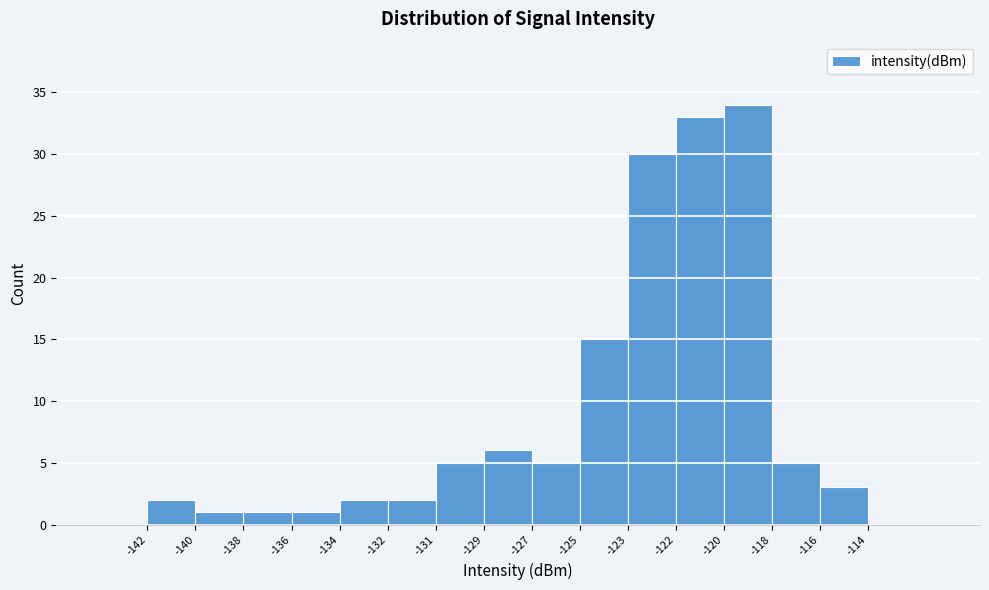

Reading left to right, transcribe all the data shown in this chart.

-142=2	-140=1	-138=1	-136=1	-134=2	-132=2	-131=5	-129=6	-127=5	-125=15	-123=30	-122=33	-120=34	-118=5	-116=3